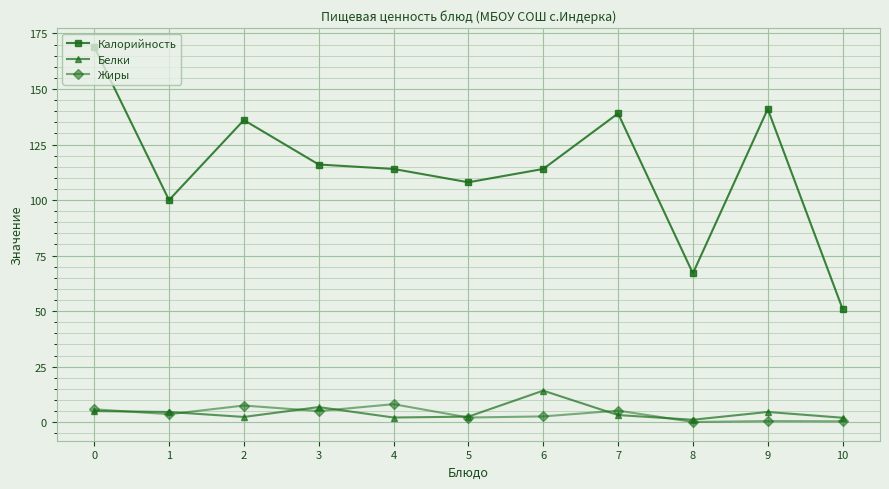

Which series has the largest total across all categories?

Калорийность